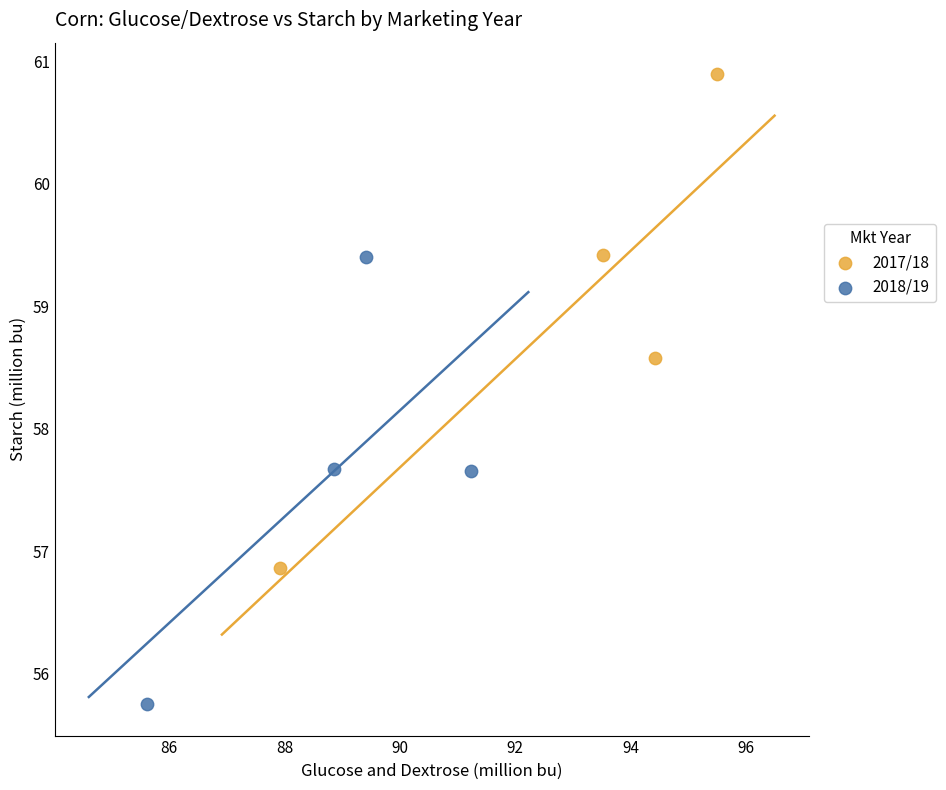

Which series has the widest spread of Y values?

2017/18